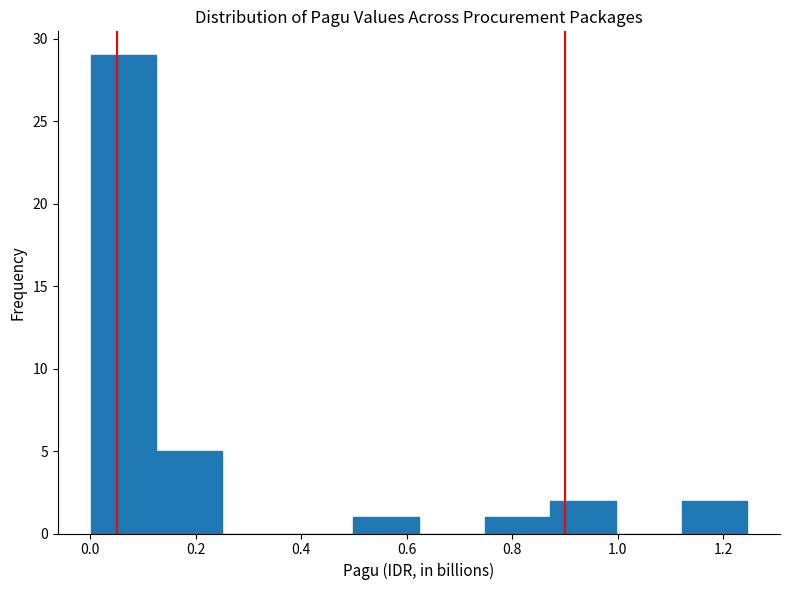

What is the height of the bar covering 0.74 to 0.88 on the x-axis? Neither the bar edges nor the heights are printed on the chart, so give them approximately, as read against the axes.

1